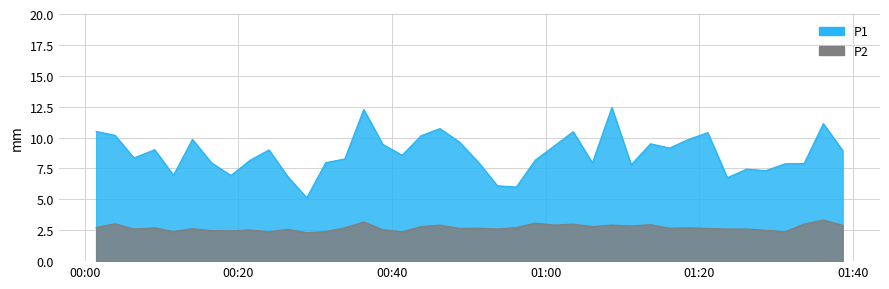

In P1, how many points are higher than both neighbors (excluding endpoints)?

11